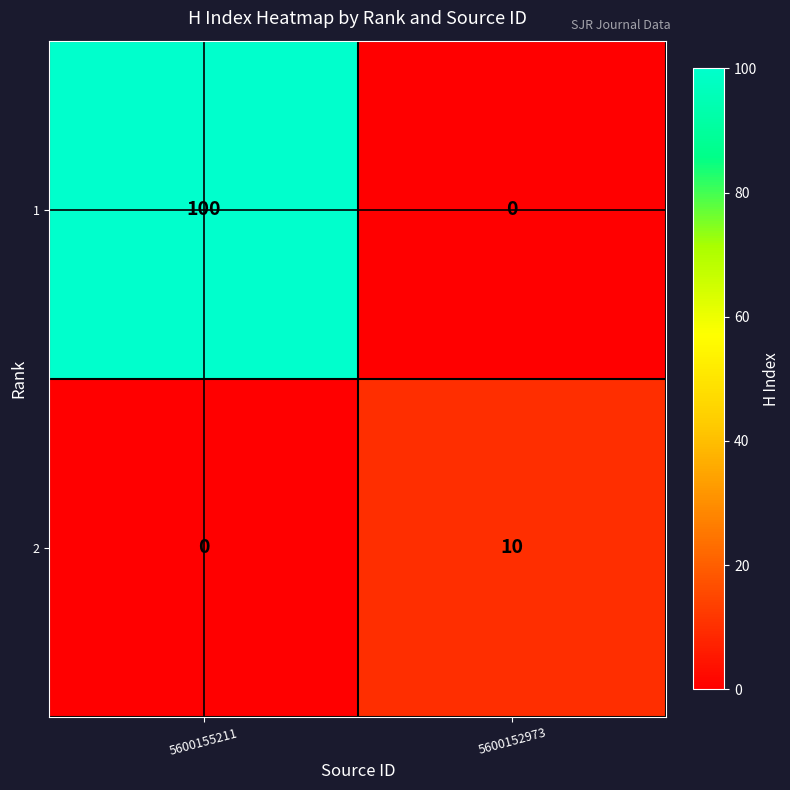

True or false: 1 has a value of 0 at 5600152973.

True